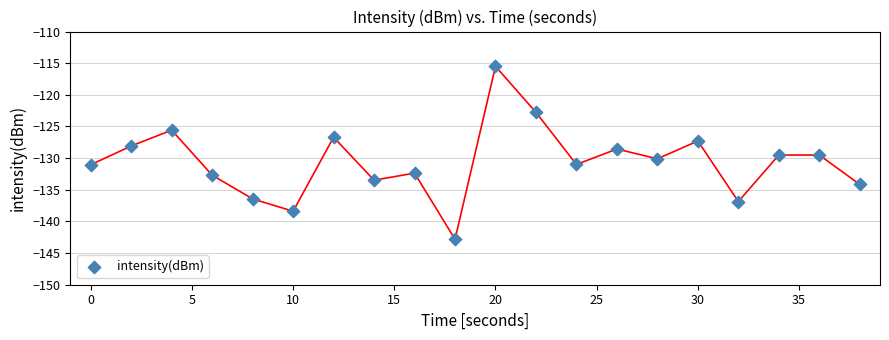

What is the range of Y values (max minus min)?

27.3